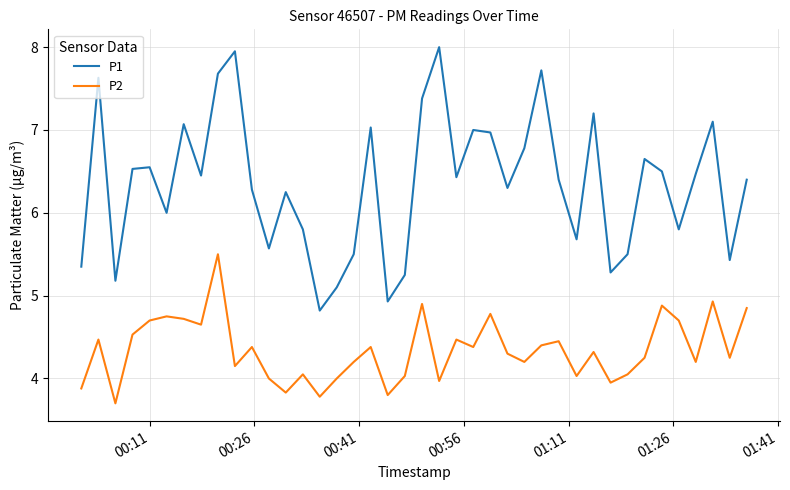

What is the difference between the maximum and minimum values in the P1 series?

3.2